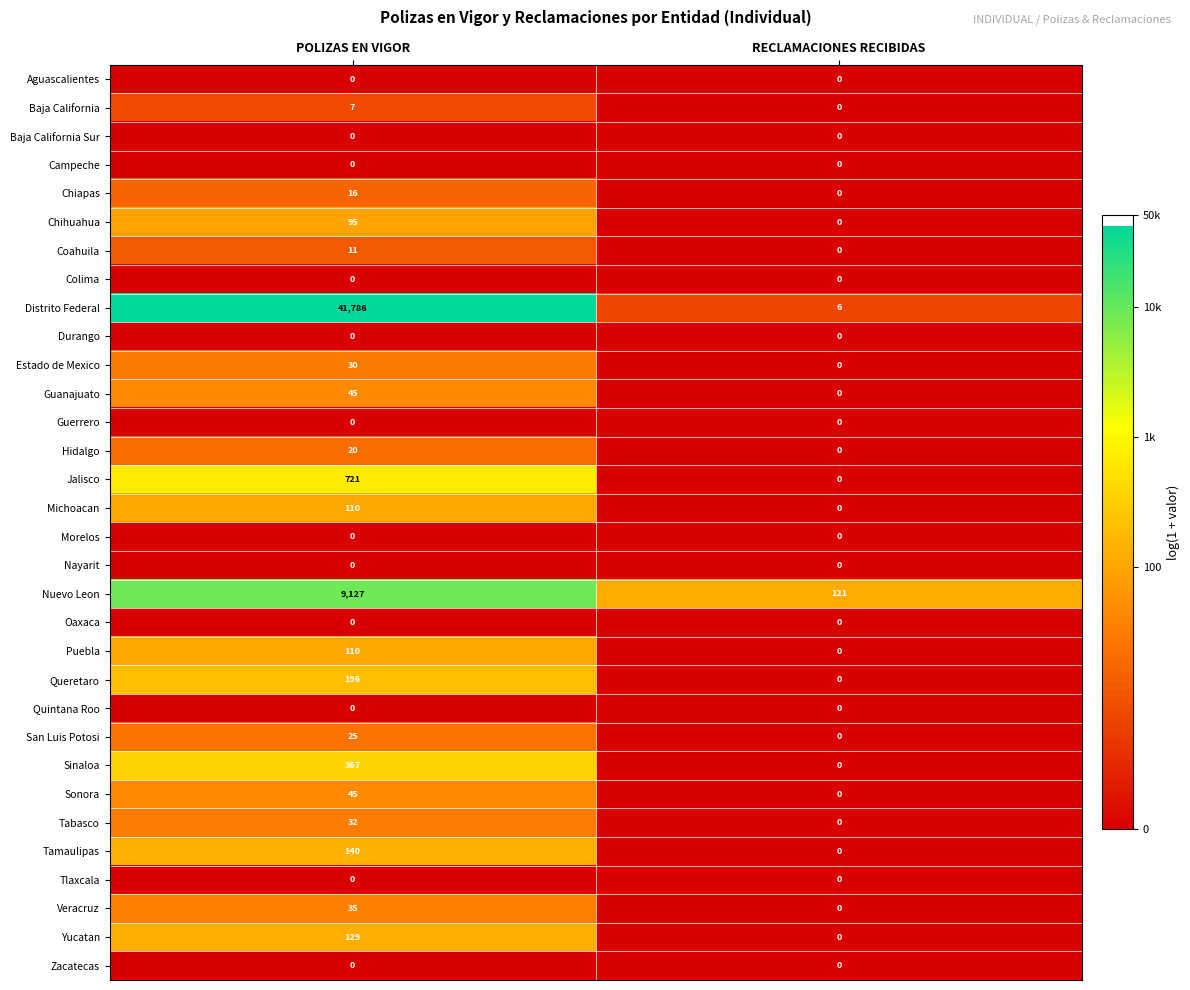

True or false: Coahuila has a value of 18 at POLIZAS EN VIGOR.

False